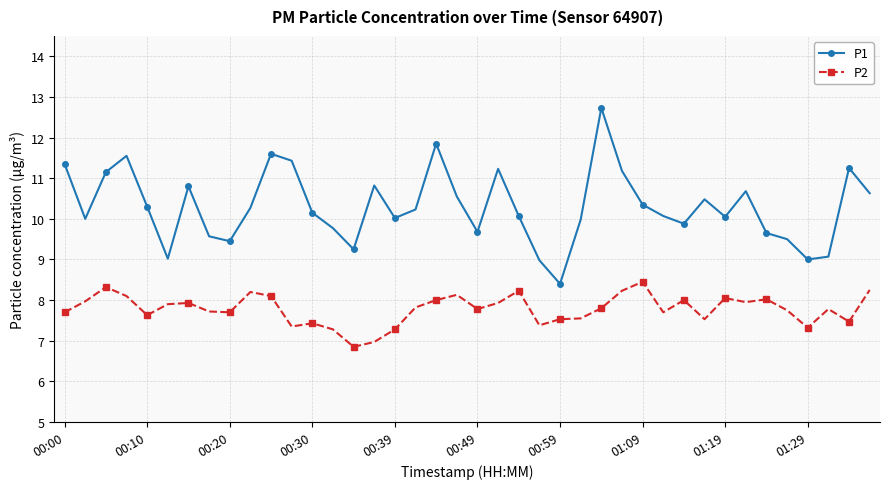

Which series has the largest total across all categories?

P1